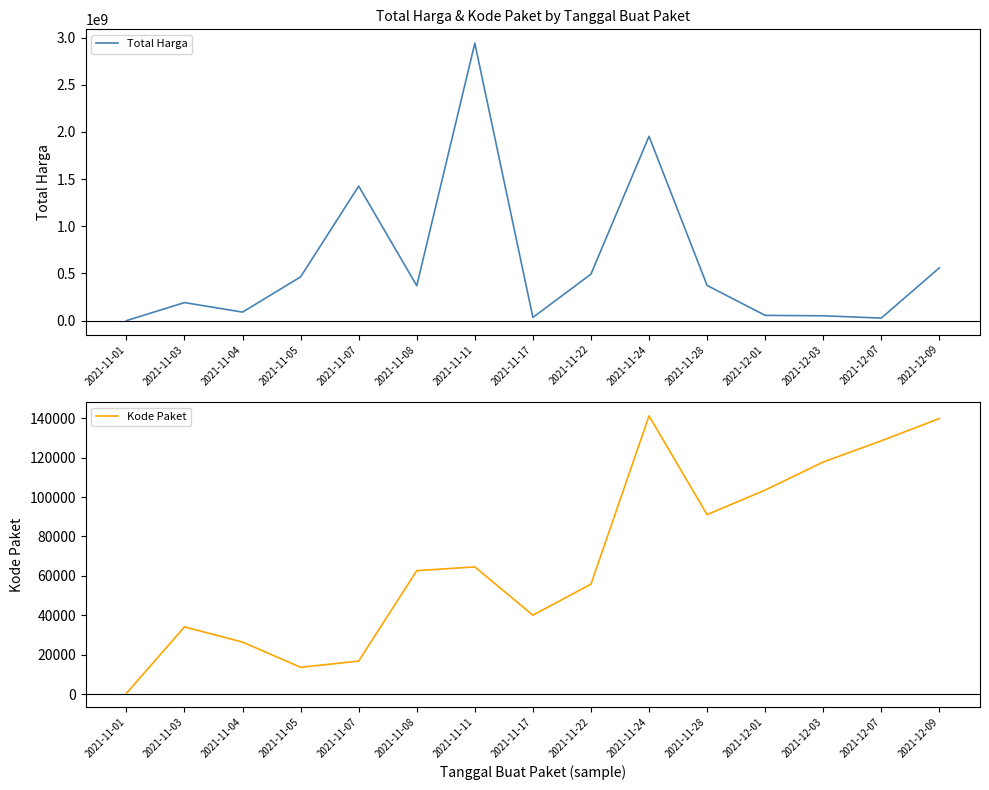

What are all the series names shown in the legend?

Total Harga, Kode Paket